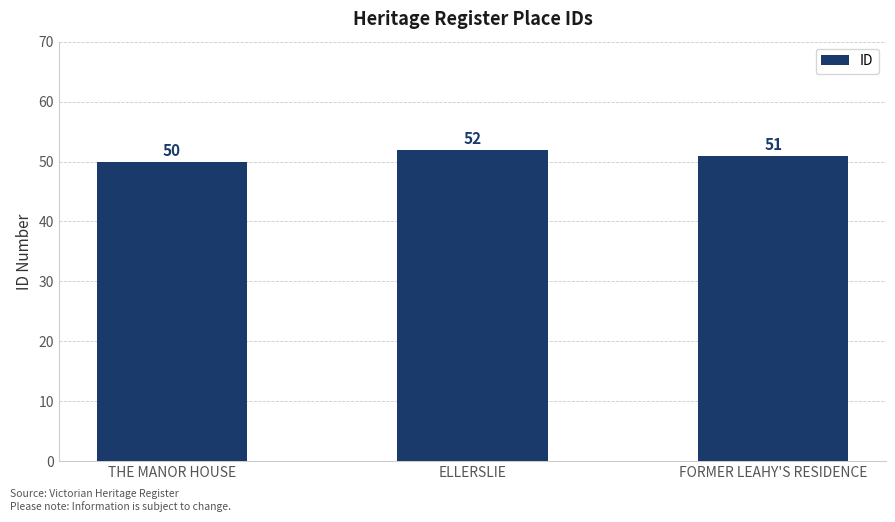

What is the label of the 1st bar from the right?

FORMER LEAHY'S RESIDENCE